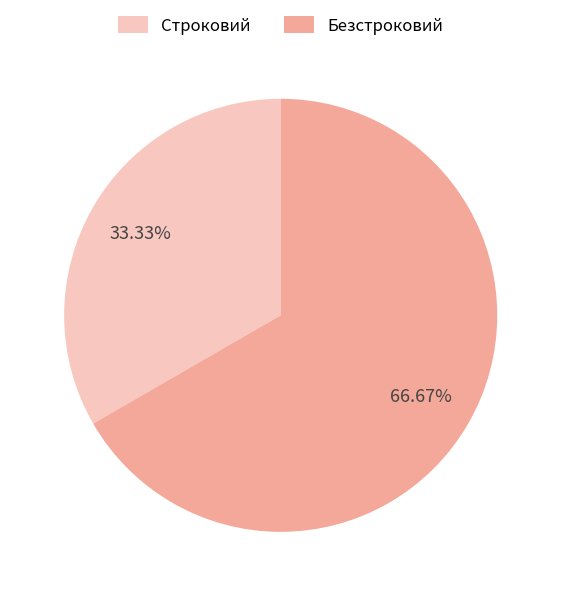

Which category has the biggest portion of the pie?

Безстроковий